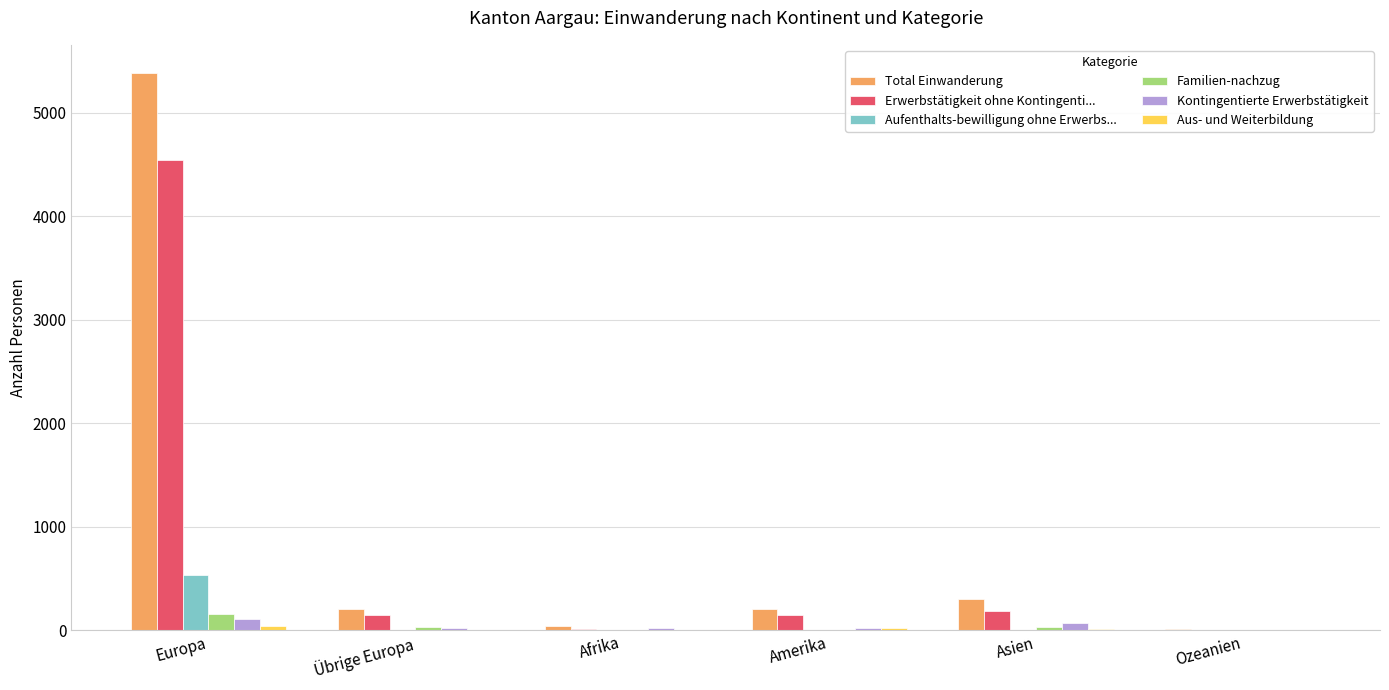

What is the maximum value shown in the chart?

5386